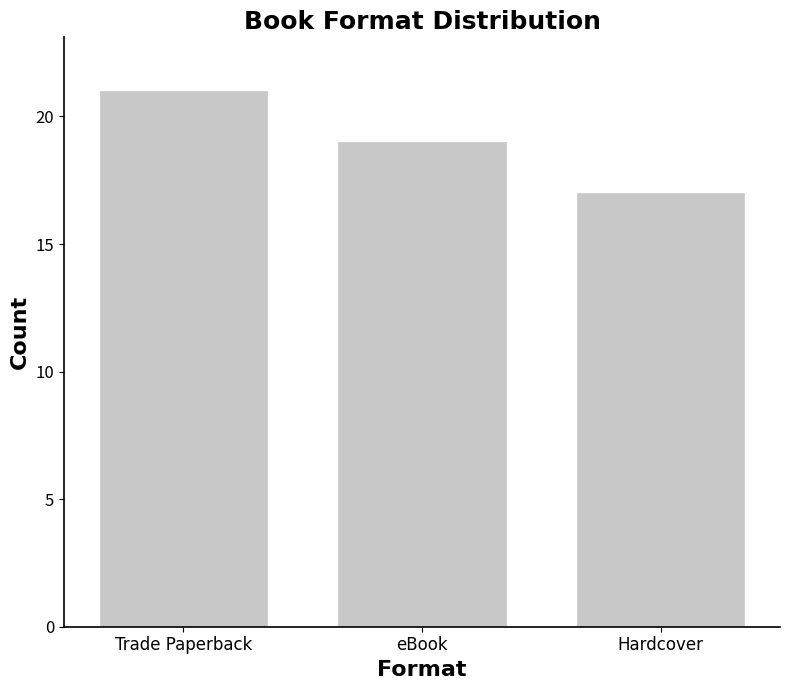

What is the smallest value displayed?

17